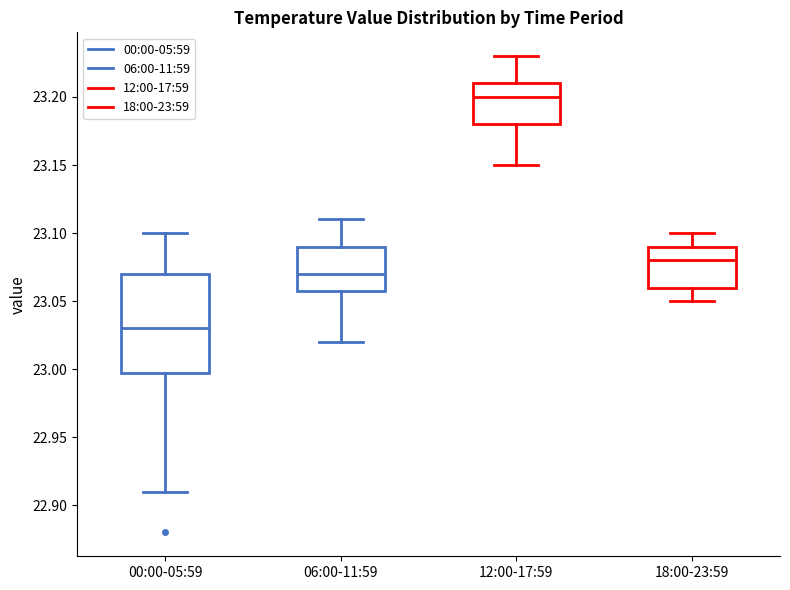

Which box's median line is the lowest?

00:00-05:59